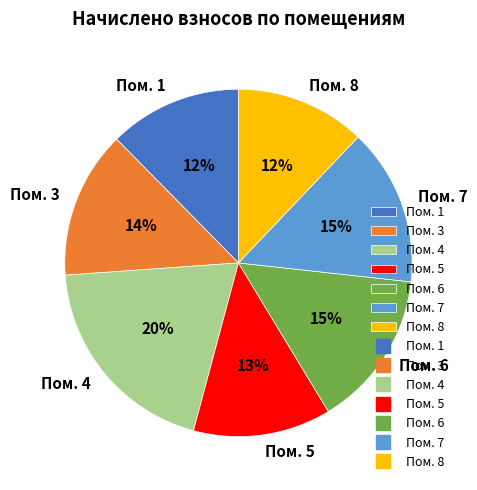

What percentage is the Пом. 1 slice, to the nearest percent?

12%